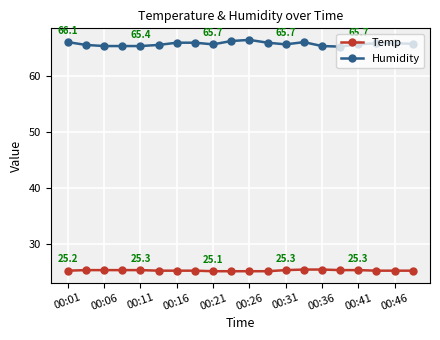

What is the average value of the Humidity series?

65.8